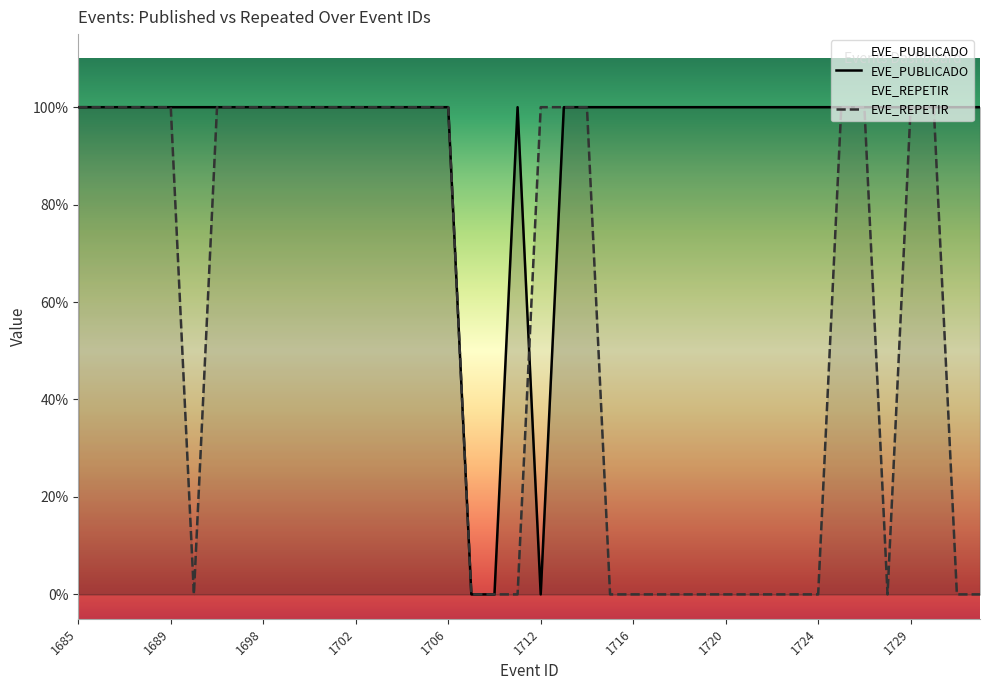

Between 1714 and 1720, which is larger?

1714